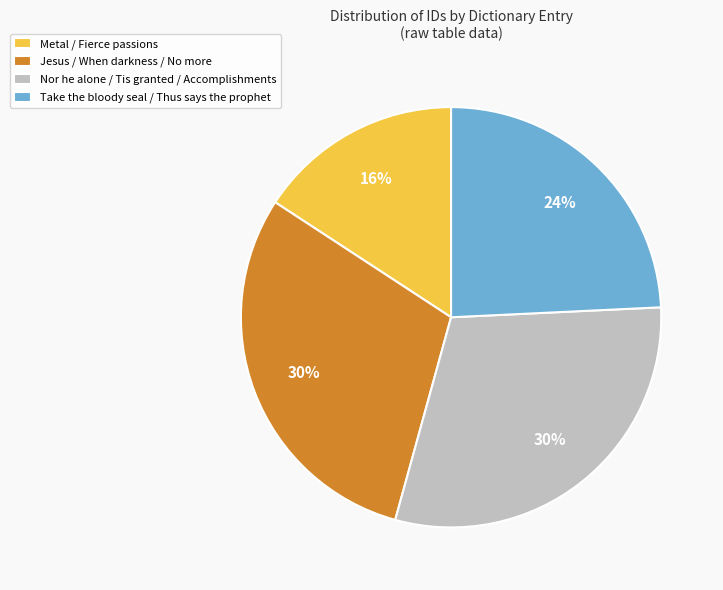

To the nearest percent, what is the average slice percentage?

25%